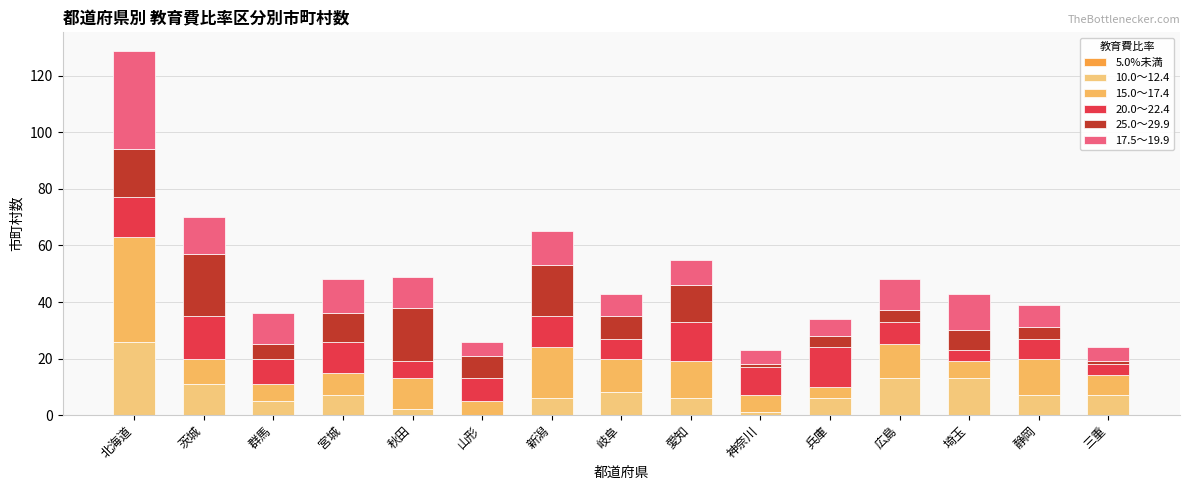

Are the bars grouped side by side (vs. stacked)?

No